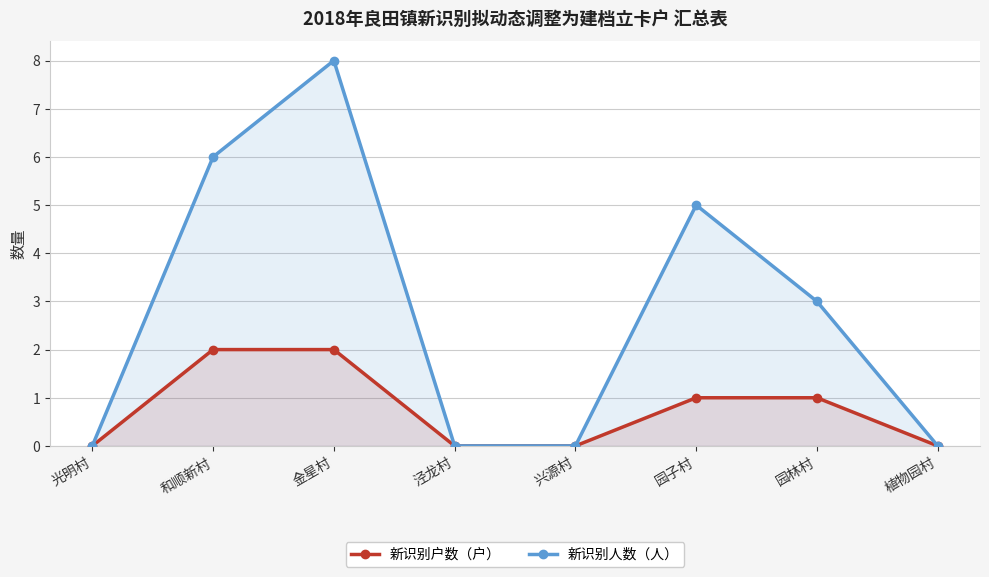

Does the chart display data point markers on the line(s)?

Yes